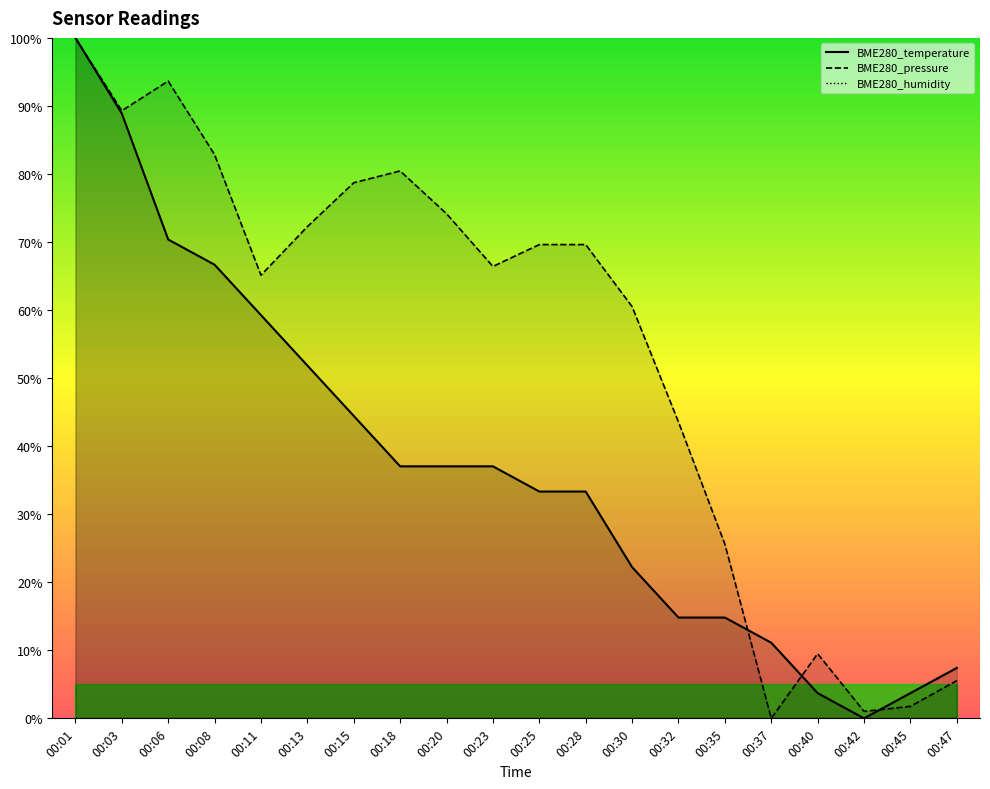

Reading left to right, list all the values displayed in this chart.

BME280_temperature: 00:01=100.0	00:03=88.9	00:06=70.4	00:08=66.7	00:11=59.3	00:13=51.9	00:15=44.4	00:18=37.0	00:20=37.0	00:23=37.0	00:25=33.3	00:28=33.3	00:30=22.2	00:32=14.8	00:35=14.8	00:37=11.1	00:40=3.7	00:42=0.0	00:45=3.7	00:47=7.4
BME280_pressure: 00:01=100.0	00:03=89.3	00:06=93.7	00:08=82.8	00:11=65.1	00:13=72.3	00:15=78.7	00:18=80.4	00:20=74.2	00:23=66.4	00:25=69.6	00:28=69.6	00:30=60.5	00:32=43.6	00:35=25.6	00:37=0.0	00:40=9.5	00:42=1.0	00:45=1.8	00:47=5.5